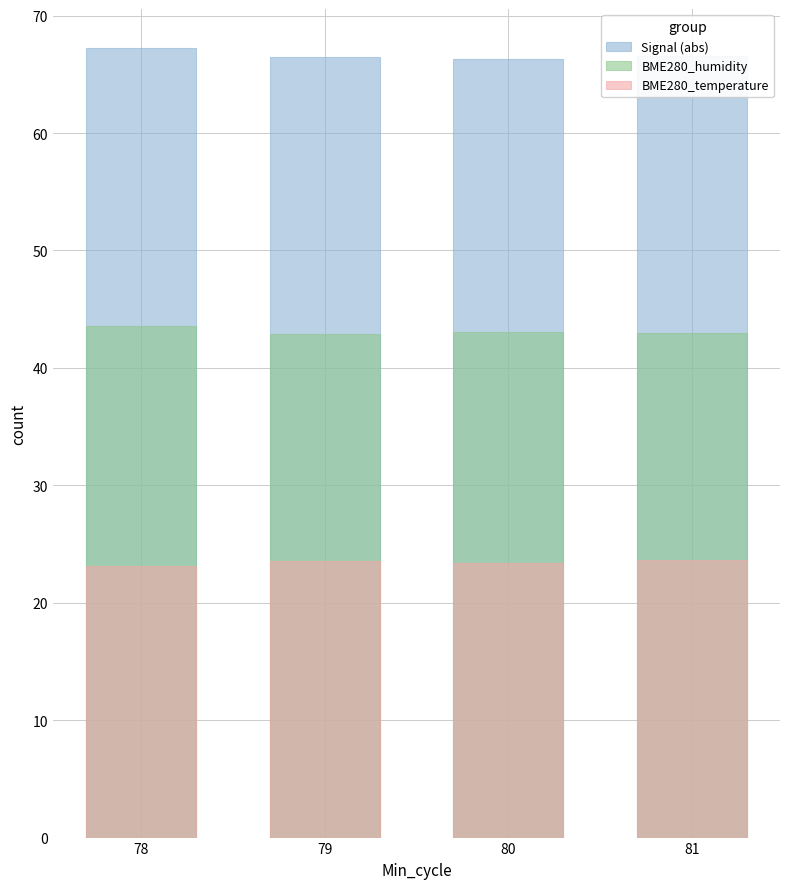

At which label does BME280_humidity reach its minimum?

79